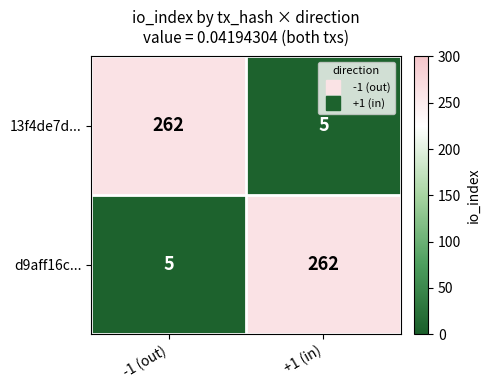

How many series are shown in this chart?

2